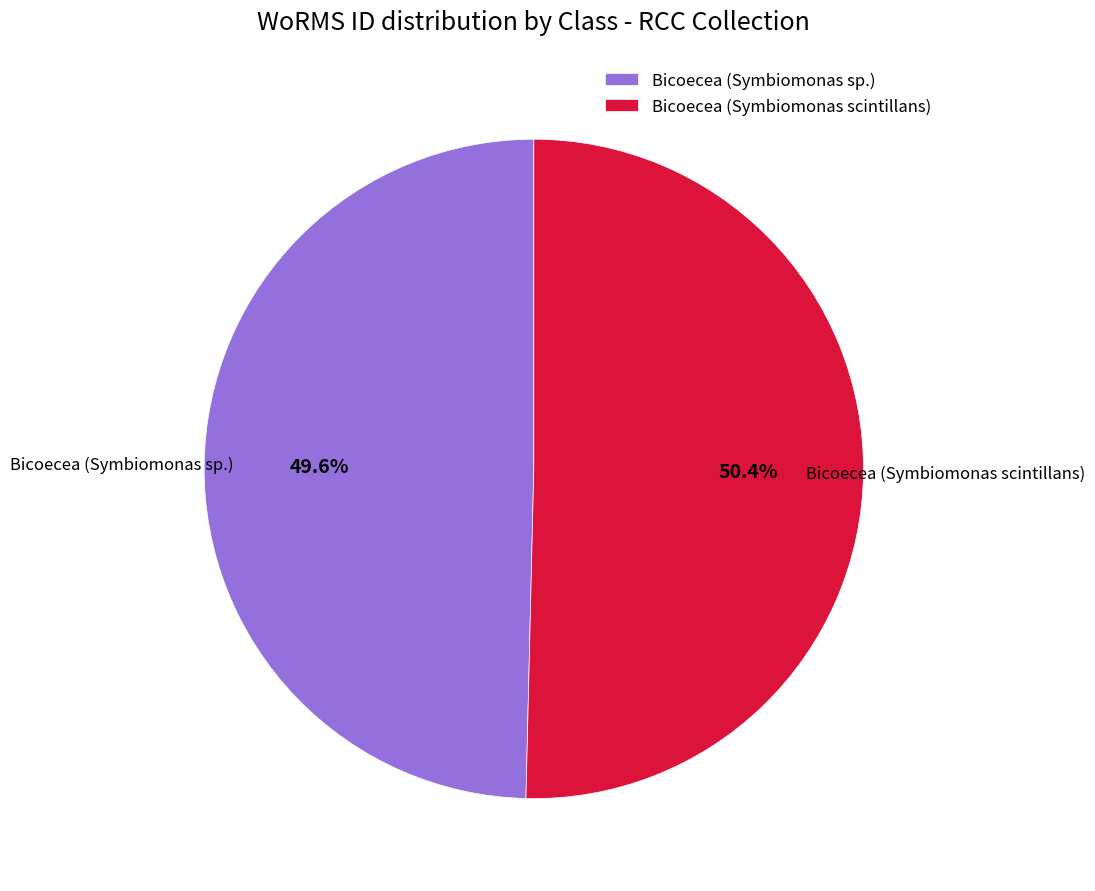

What percentage is the Bicoecea (Symbiomonas sp.) slice, to the nearest percent?

50%